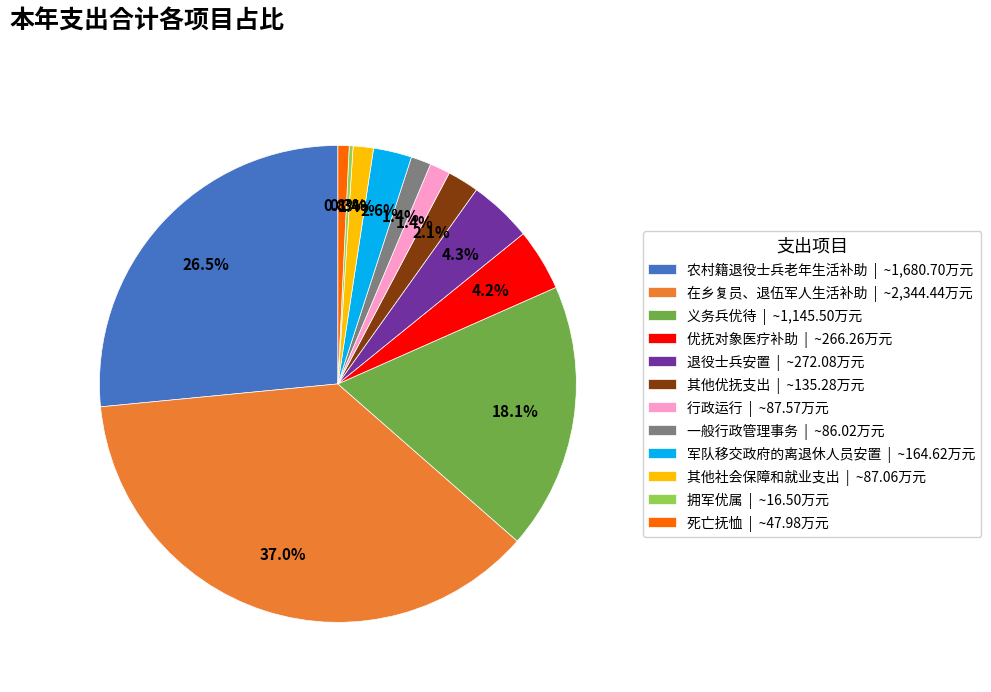

Does any single category account for the majority?

No